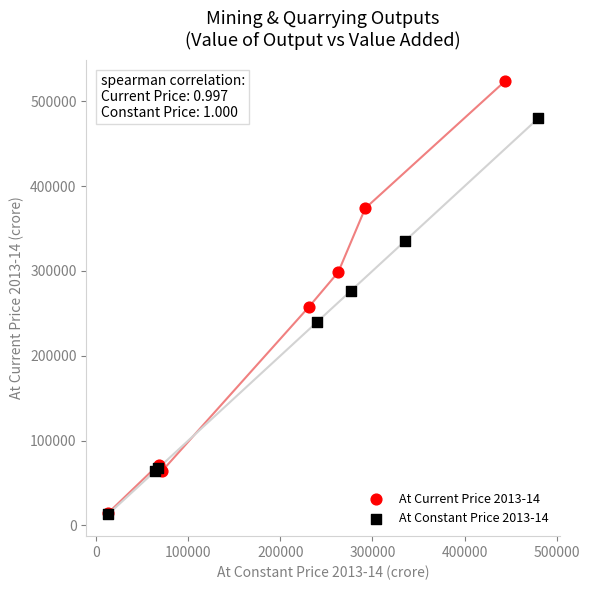

Which series has the largest Y range (max minus min)?

At Current Price 2013-14